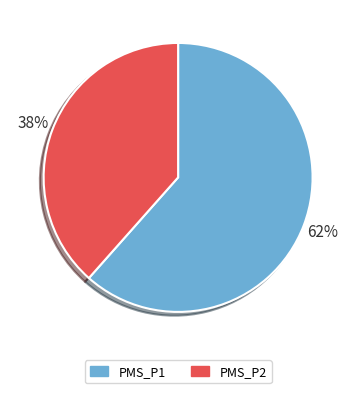

Does any single category account for the majority?

Yes